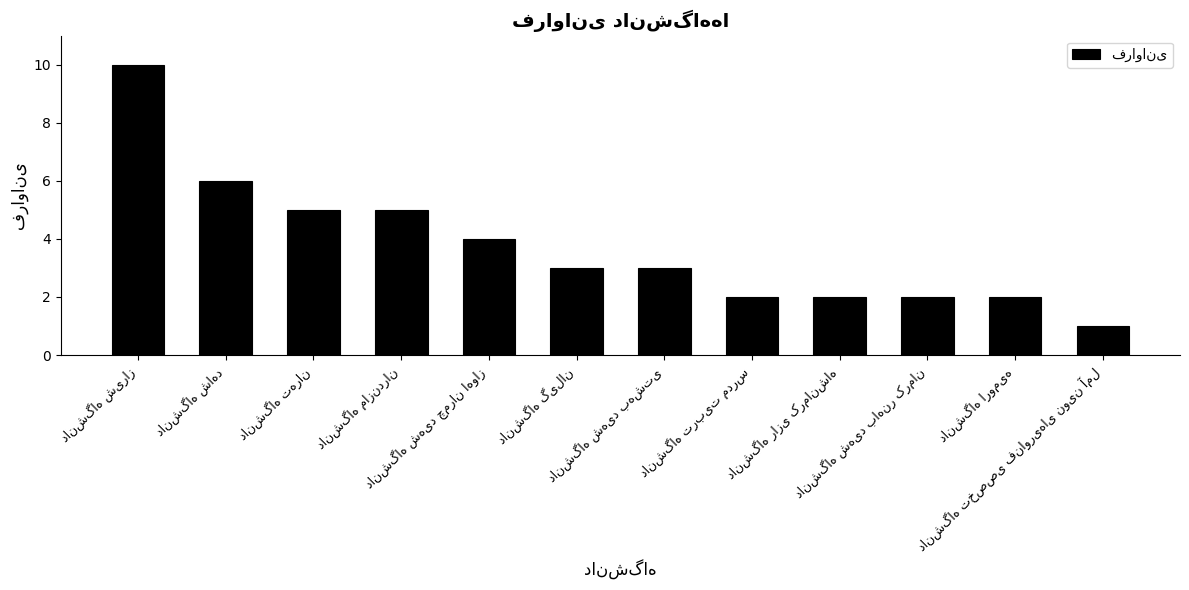

What is the difference between the maximum and minimum values?

9